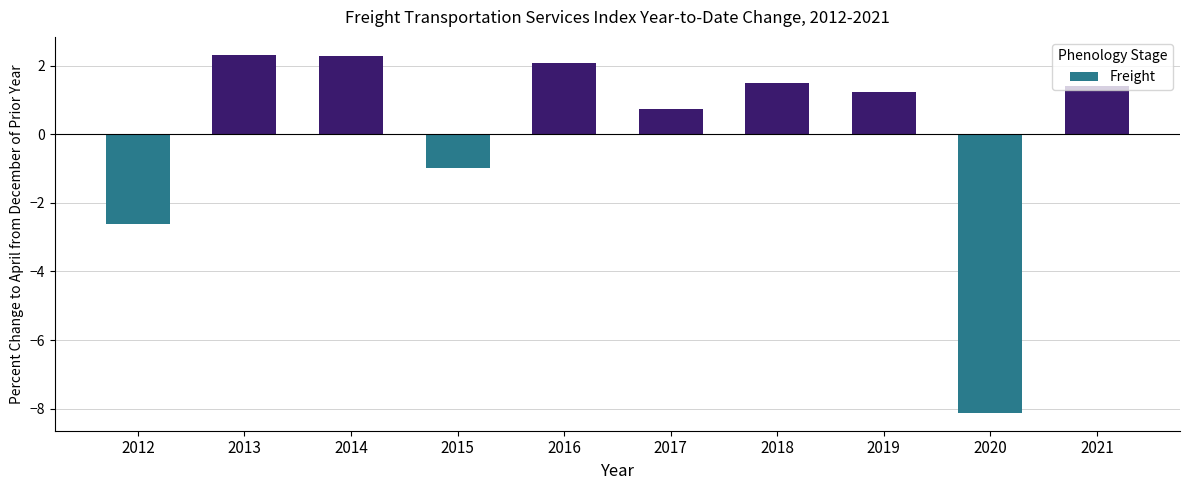

What is the sum of the values at 2018 and 2016?

3.6